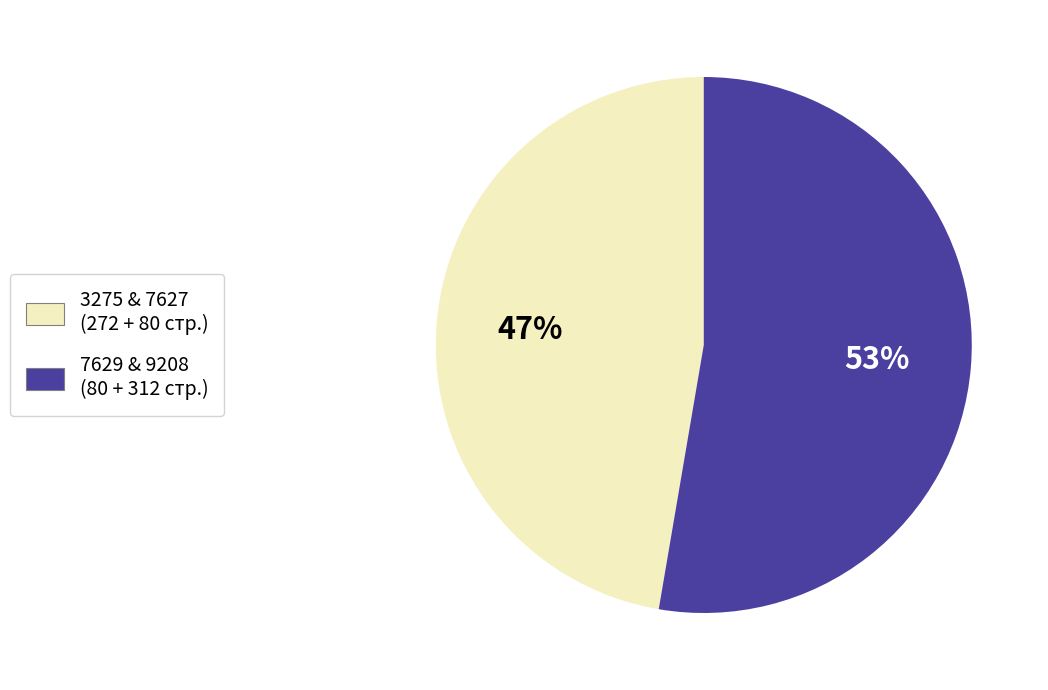

Does any single category account for the majority?

Yes